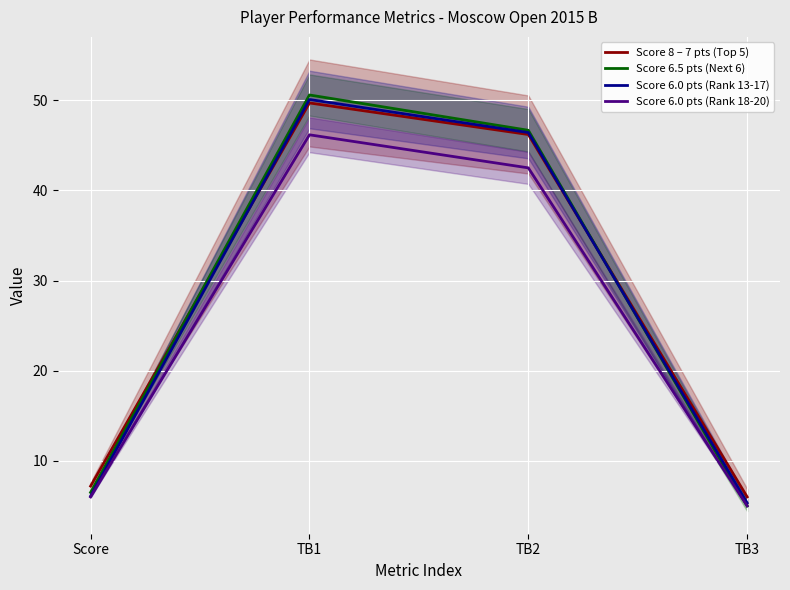

True or false: Score 8 – 7 pts (Top 5) and Score 6.0 pts (Rank 18-20) intersect in this chart.

False